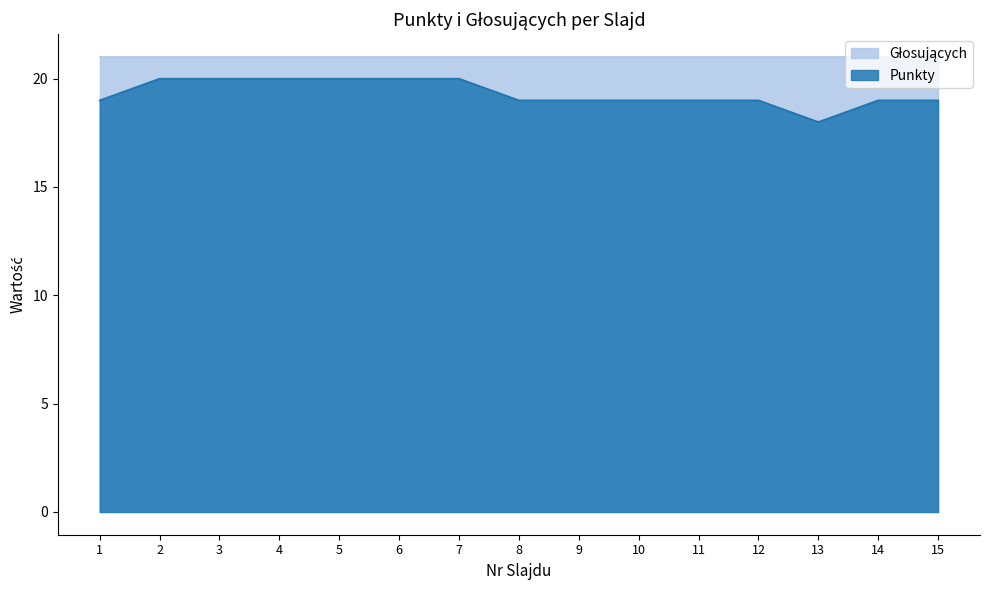

List the labels in order of value, smallest first.

13, 1, 8, 9, 10, 11, 12, 14, 15, 2, 3, 4, 5, 6, 7